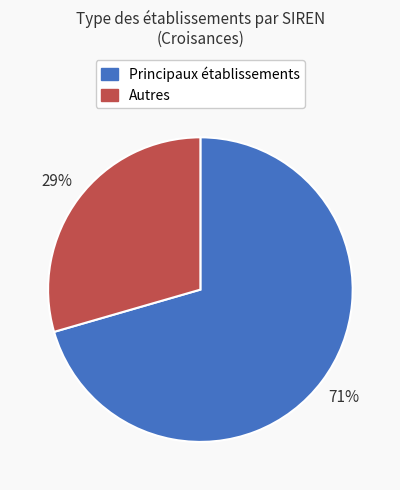

Approximately how many times larger is the value at Principaux établissements compared to Autres?

2.4